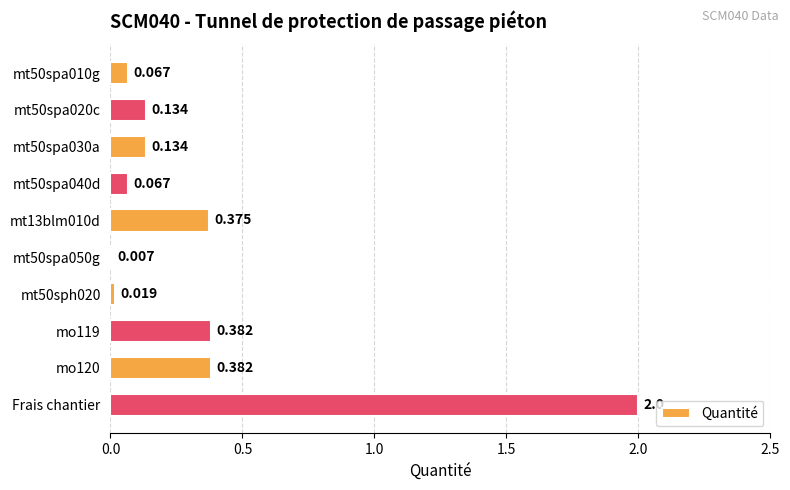

Which category has the highest value across all series?

Frais chantier